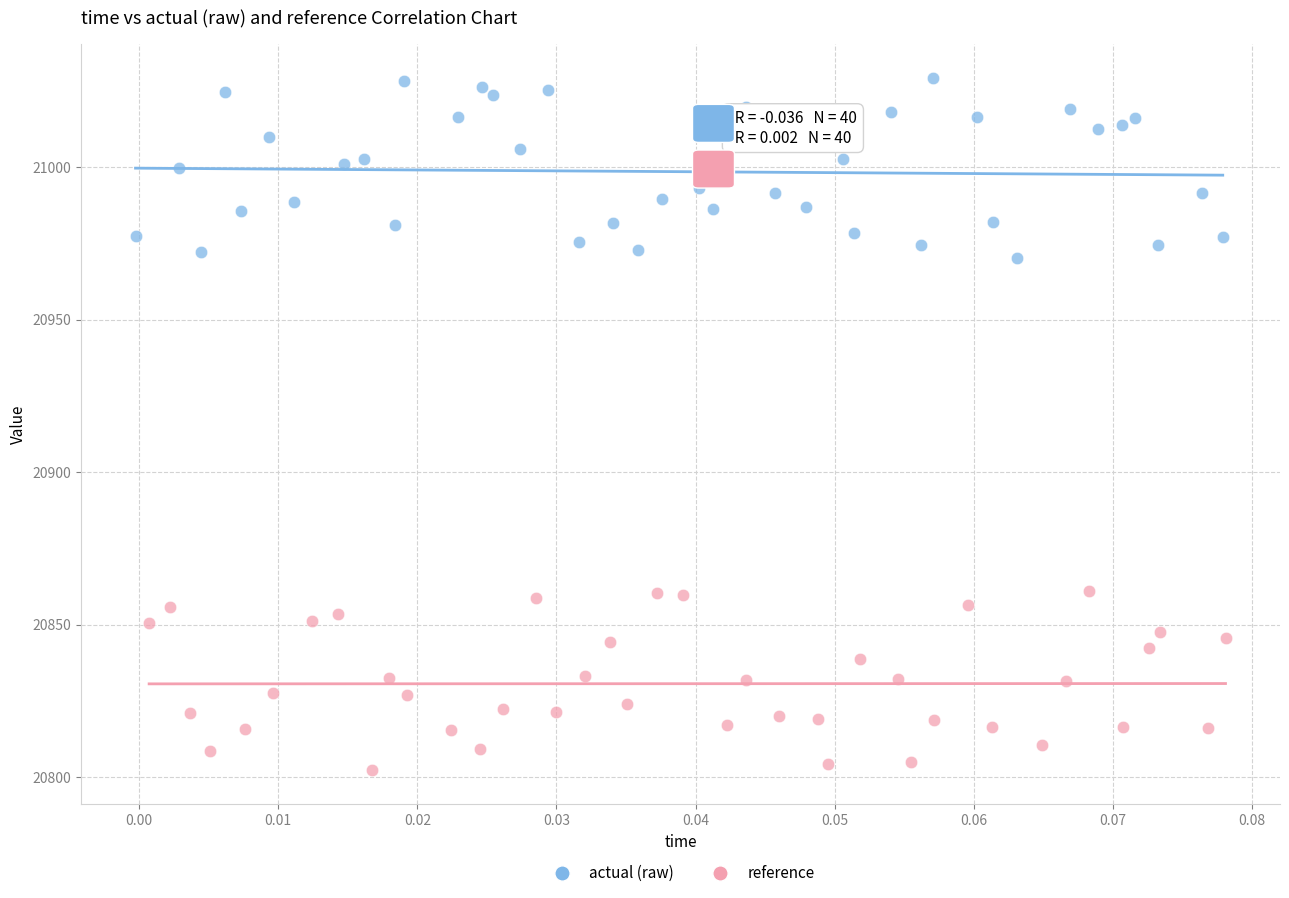

Which series reaches the minimum Y coordinate?

reference